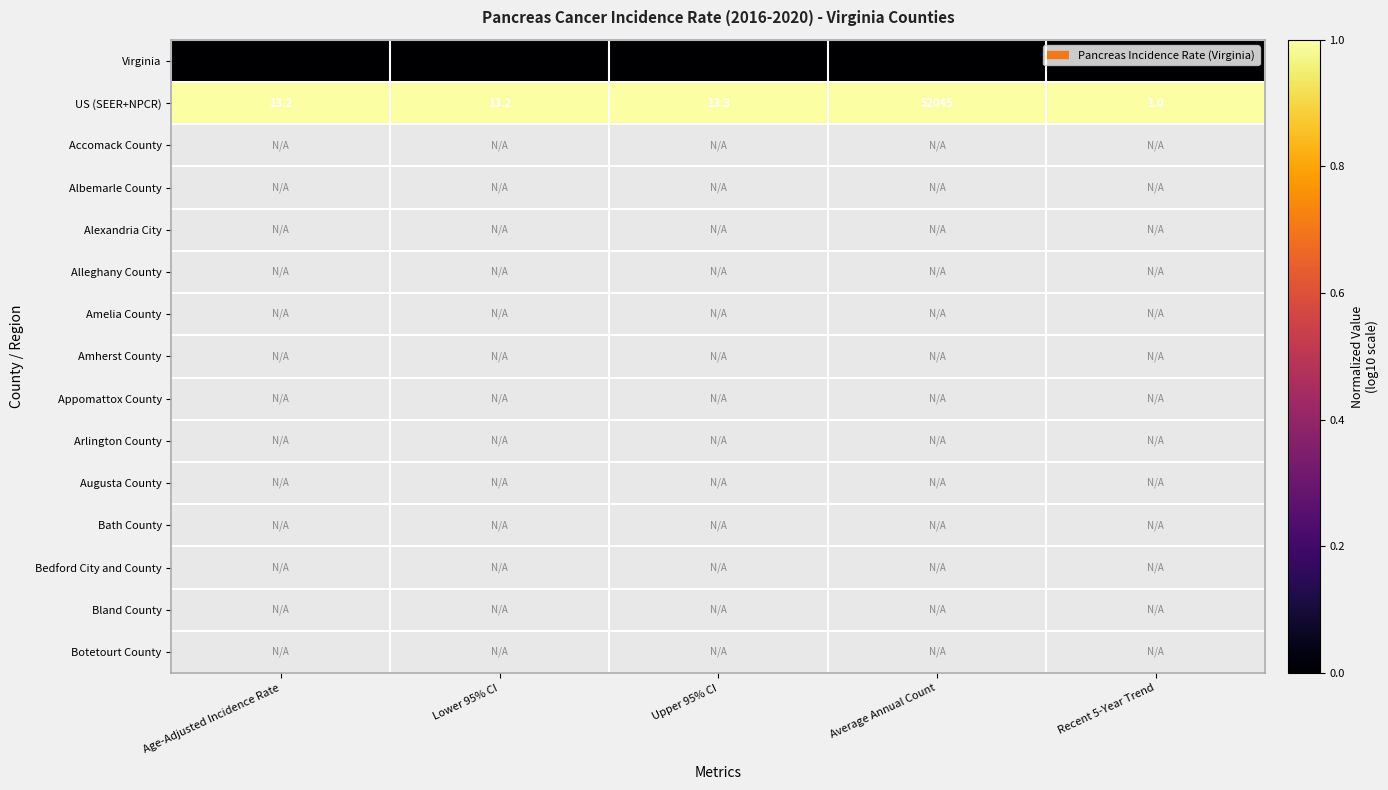

What is the difference between the highest and lowest values at Recent 5-Year Trend?

1.0